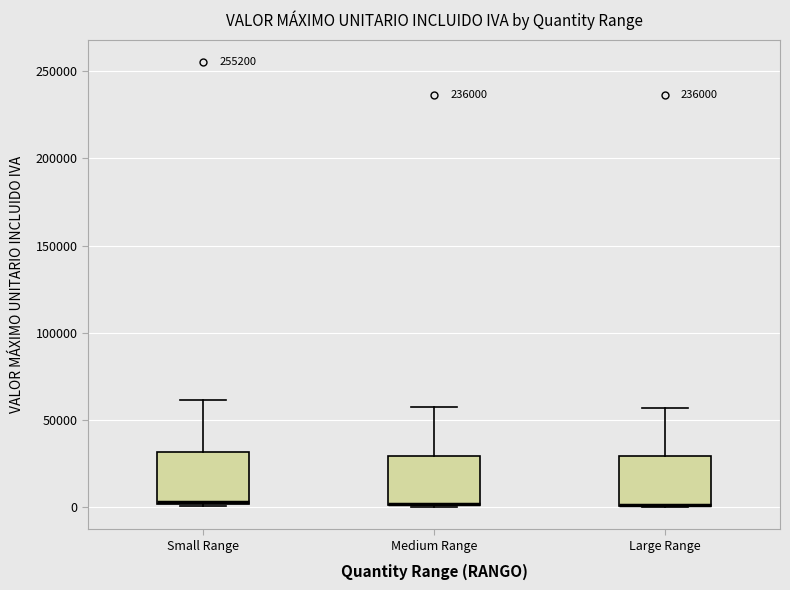

Reading left to right, transcribe this box plot: for each box, give where its median line is, the range the box spans, and where its two whiskers end, as read against the y-axis. The values are not printed on the chart, so give them approximately, as read against the axis.

Small Range: median 5000 (drawn on the box's lower edge), box 0 to 30000, whiskers 0 to 60000
Medium Range: median 0 (drawn on the box's lower edge), box 0 to 30000, whiskers 0 to 55000
Large Range: median 0 (drawn on the box's lower edge), box 0 to 30000, whiskers 0 to 55000